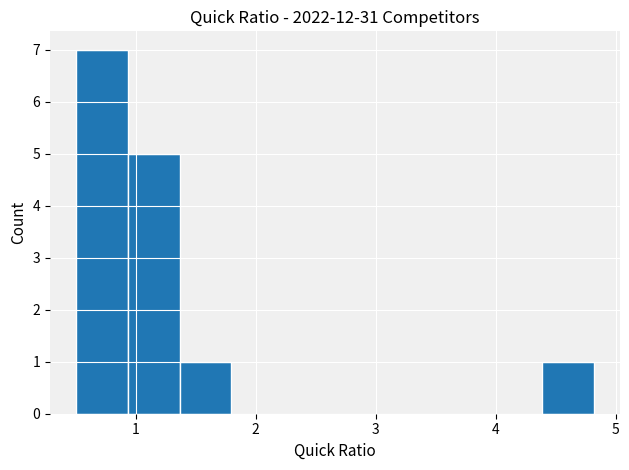

Over which range of the x-axis is the bar tallest?

0.5 to 0.9